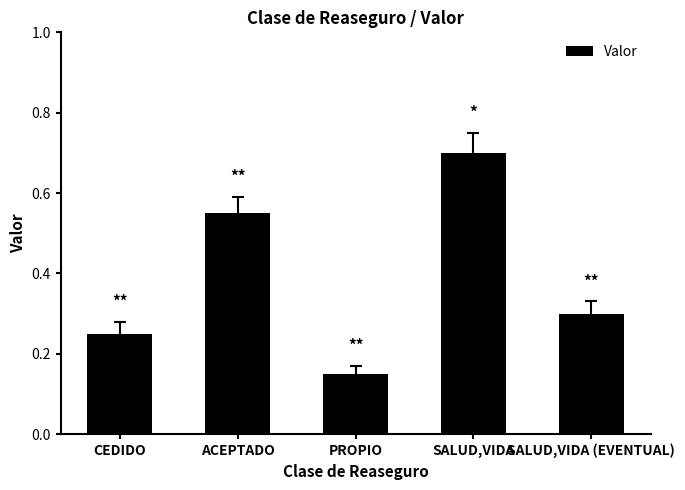

At which label is the value closest to 0?

PROPIO